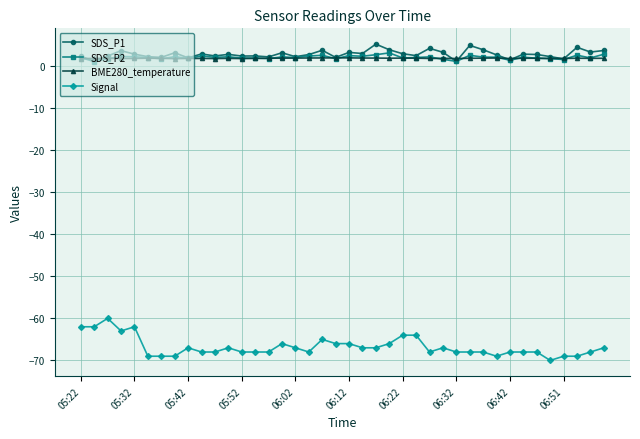

At how many categories does at least one series exceed 0?

40